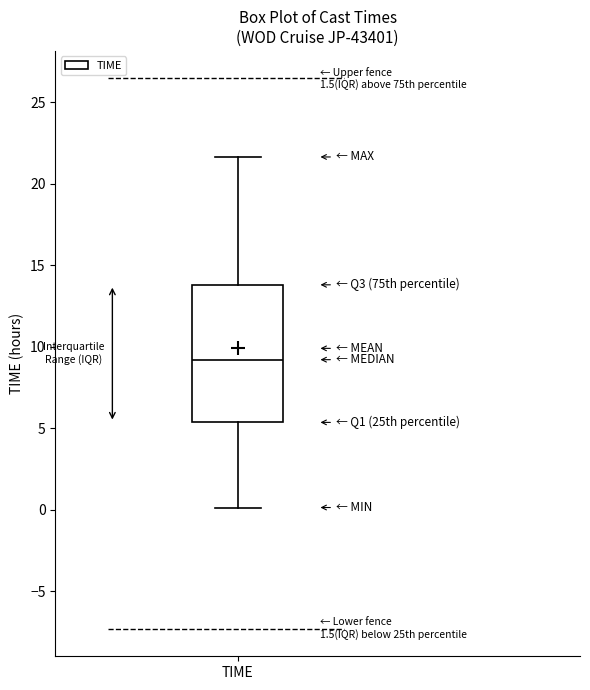

Transcribe this box plot: give where the median line is, the range the box spans, and where the two whiskers end, as read against the y-axis. The values are not printed on the chart, so give them approximately, as read against the axis.

median 9.0, box 5.5 to 14.0, whiskers 0.0 to 21.5